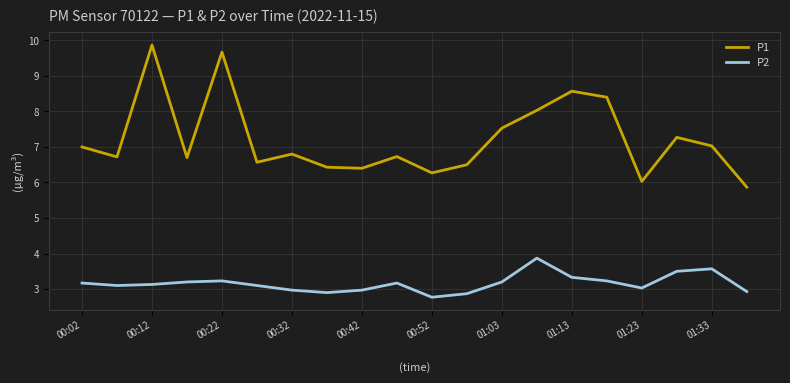

What is the sum of all P2 values?

63.2